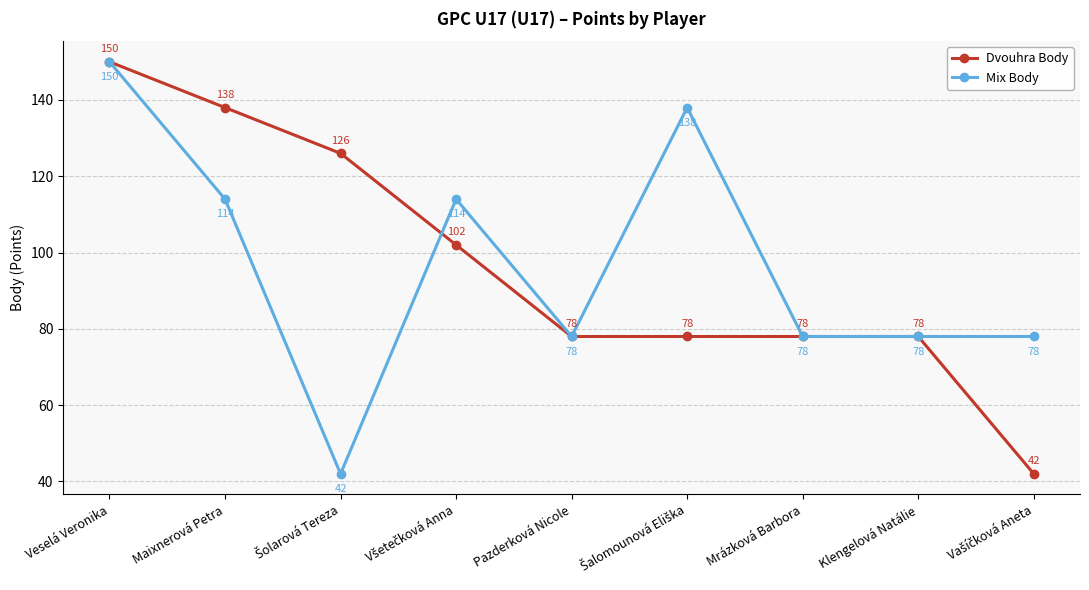

How many data points does each series have?

9